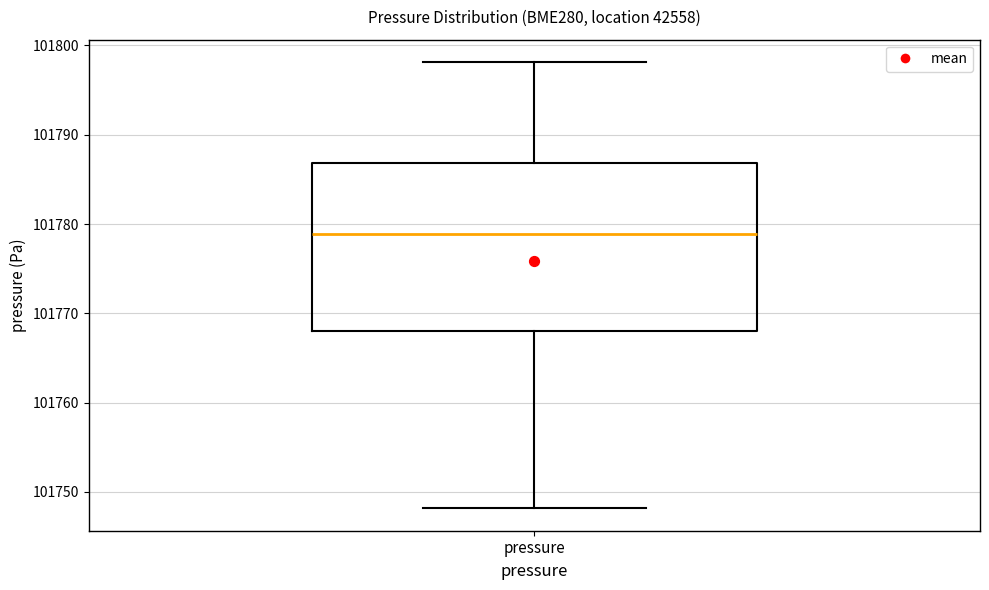

Read this box plot against the y-axis: the position of the median line, the range covered by the box, and the ends of both whiskers. The values are not printed on the chart, so give them approximately, as read against the axis.

median 101779, box 101768 to 101787, whiskers 101748 to 101798